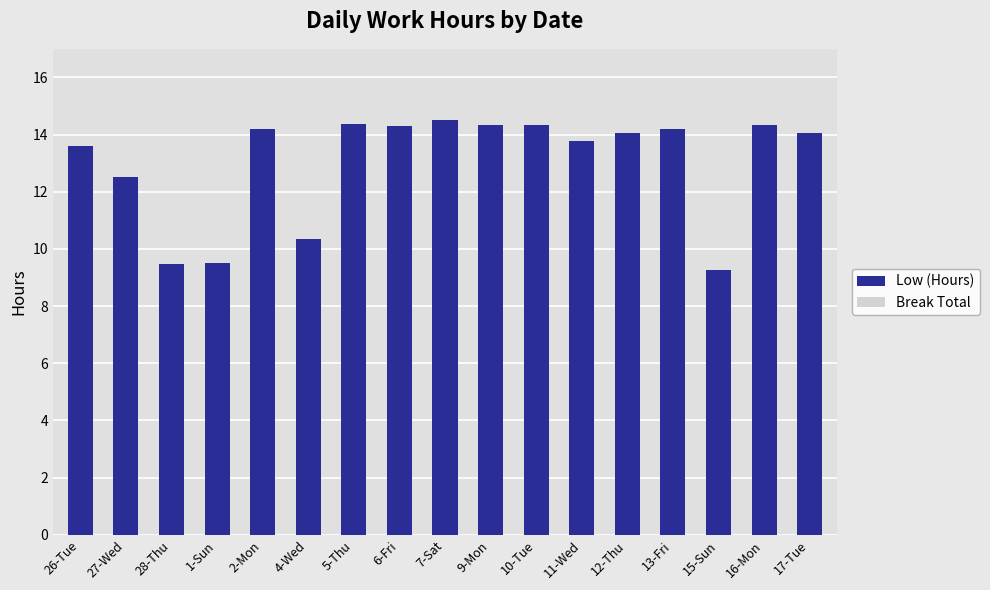

What is the label of the 17th bar from the right?

26-Tue